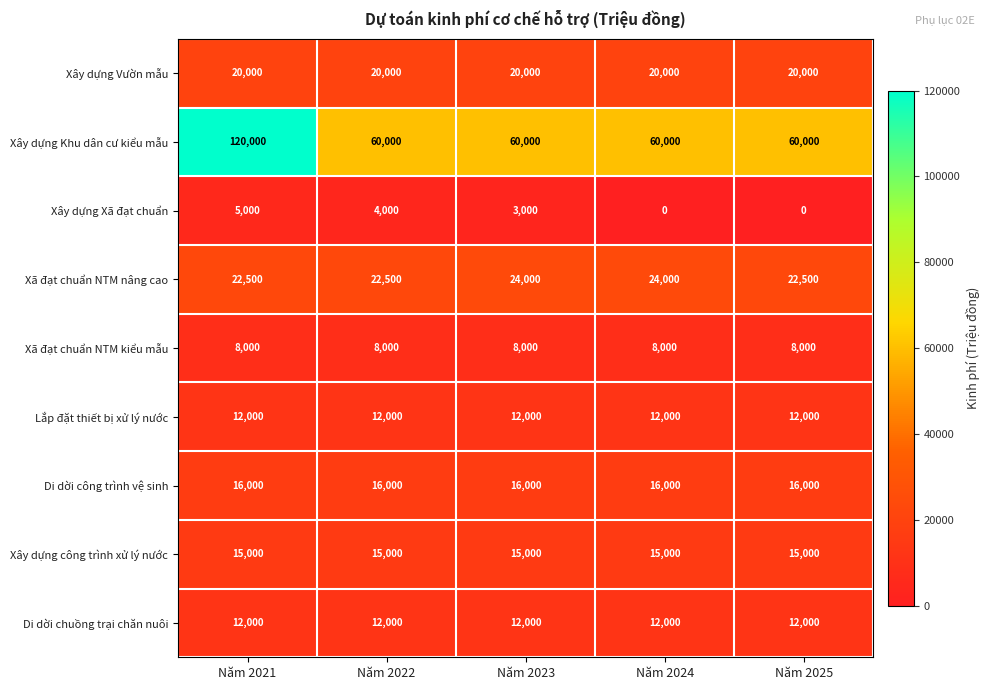

What is the total value across all series at Năm 2025?

165500